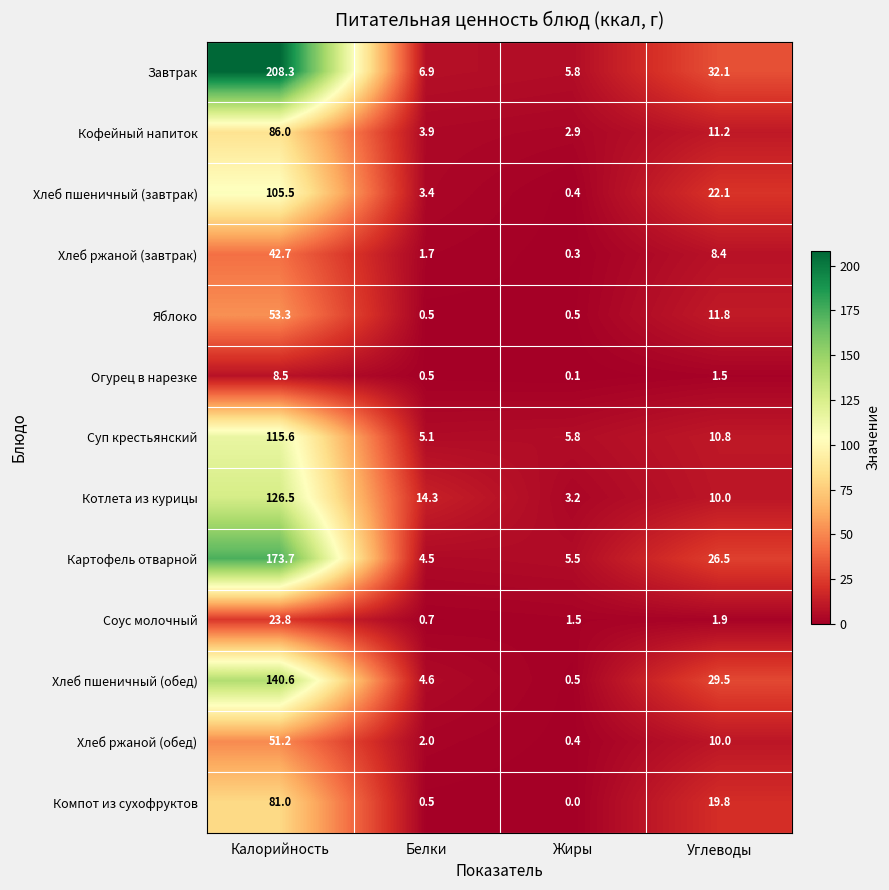

The value of Суп крестьянский at Углеводы is 10.8. True or false?

True